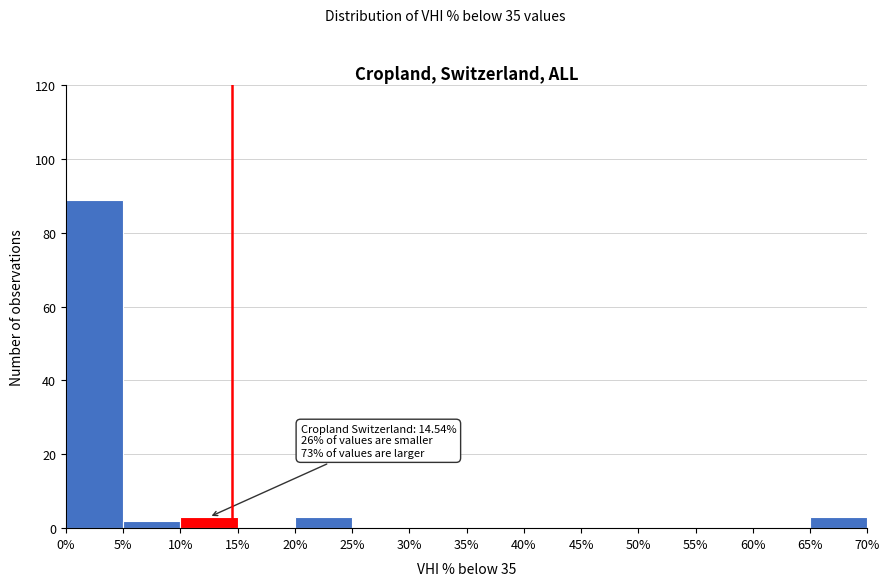

Over which range of the x-axis is the bar tallest?

0% to 5%